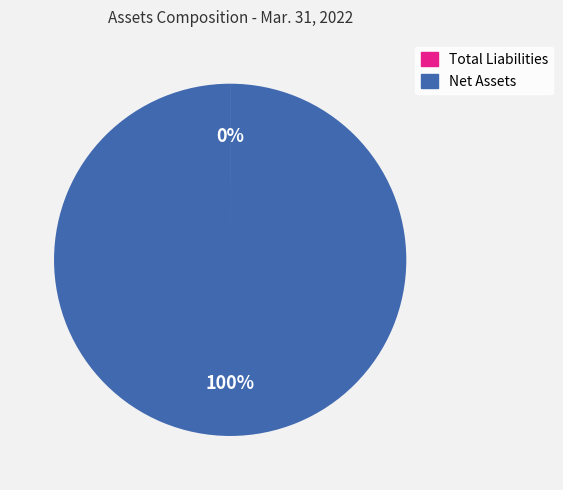

What is the largest slice in the pie chart?

Net Assets